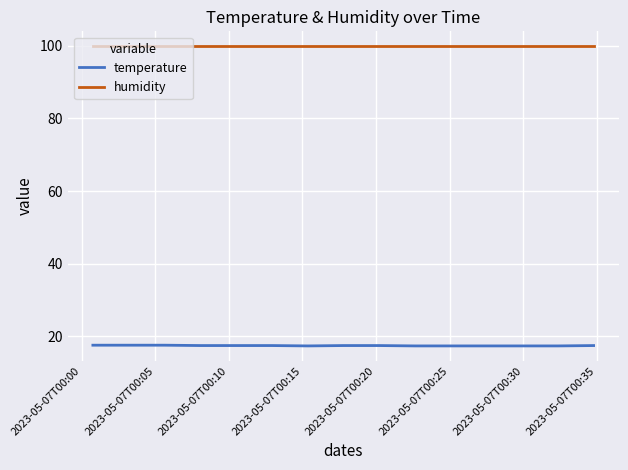

True or false: humidity and temperature intersect in this chart.

False